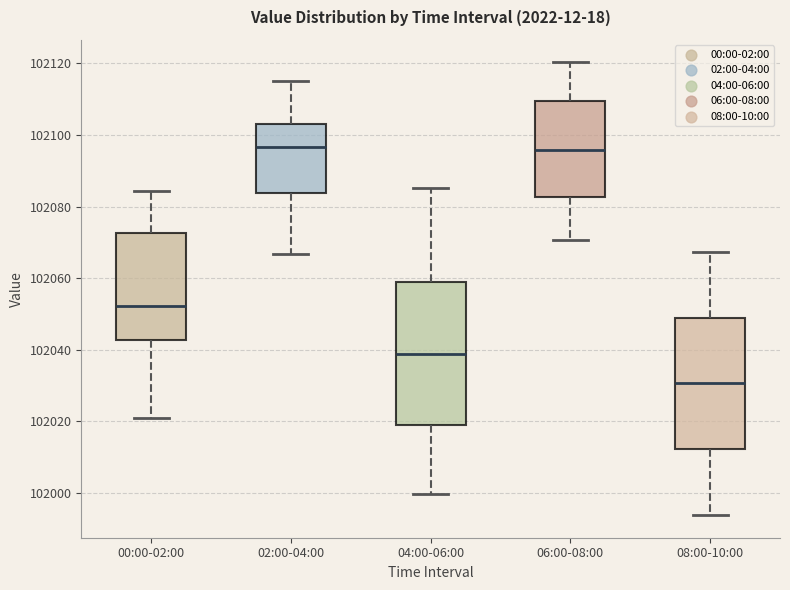

Reading left to right, transcribe this box plot: for each box, give where its median line is, the range the box spans, and where its two whiskers end, as read against the y-axis. The values are not printed on the chart, so give them approximately, as read against the axis.

00:00-02:00: median 102052, box 102042 to 102072, whiskers 102020 to 102084
02:00-04:00: median 102096, box 102084 to 102104, whiskers 102066 to 102116
04:00-06:00: median 102038, box 102020 to 102060, whiskers 102000 to 102086
06:00-08:00: median 102096, box 102082 to 102110, whiskers 102070 to 102120
08:00-10:00: median 102030, box 102012 to 102050, whiskers 101994 to 102068